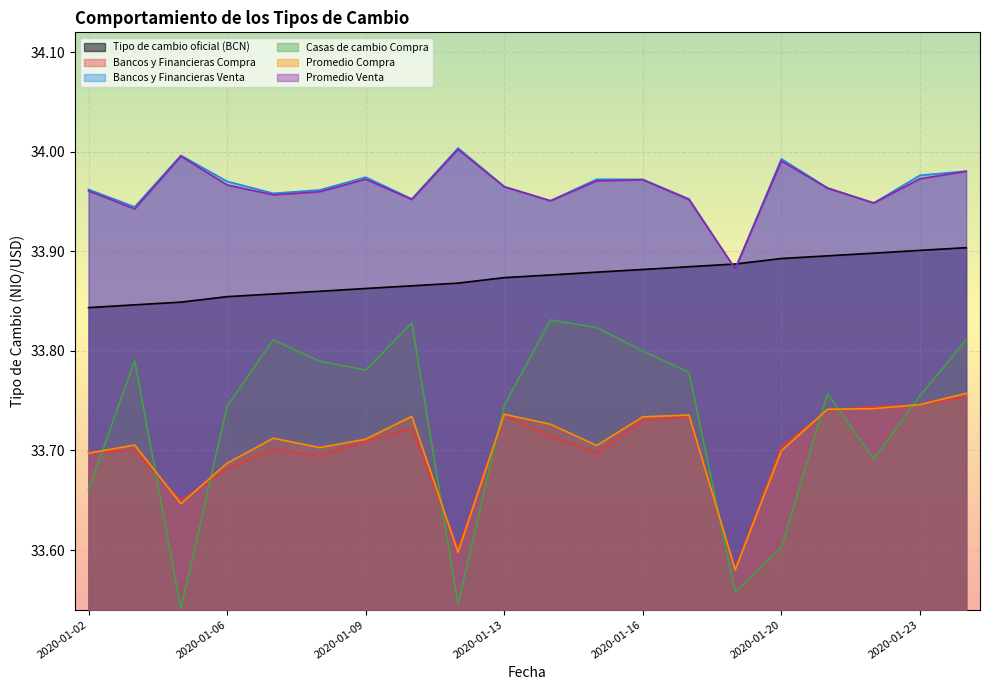

What is the greatest value displayed?

34.0